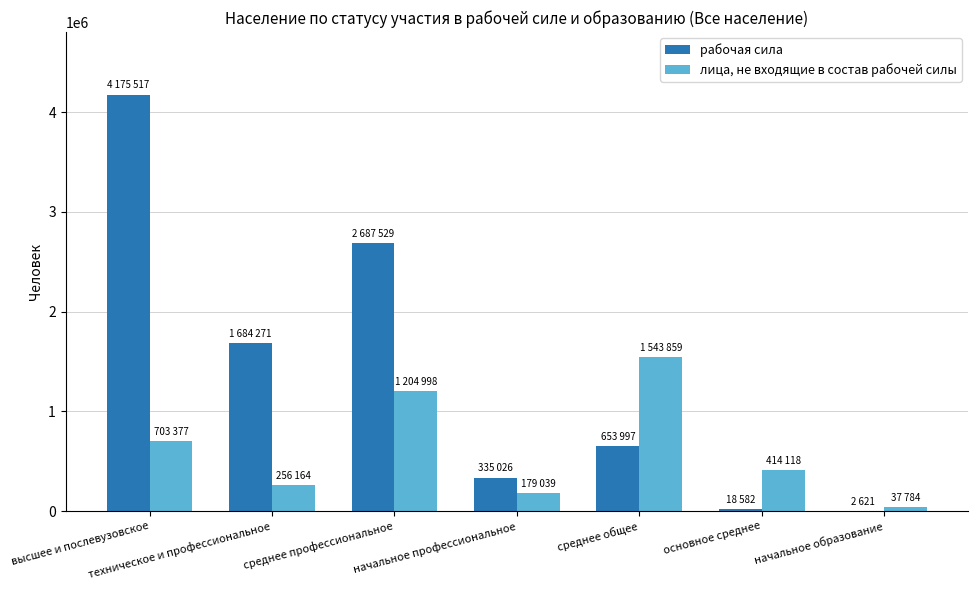

Which category has the highest value in the рабочая сила series?

высшее и послевузовское